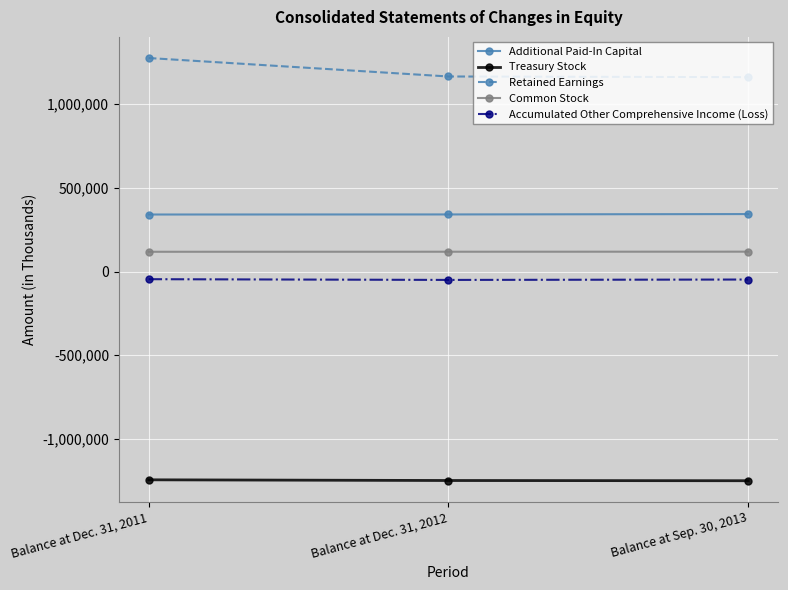

List the series in order of their peak value, highest first.

Retained Earnings, Additional Paid-In Capital, Common Stock, Accumulated Other Comprehensive Income (Loss), Treasury Stock